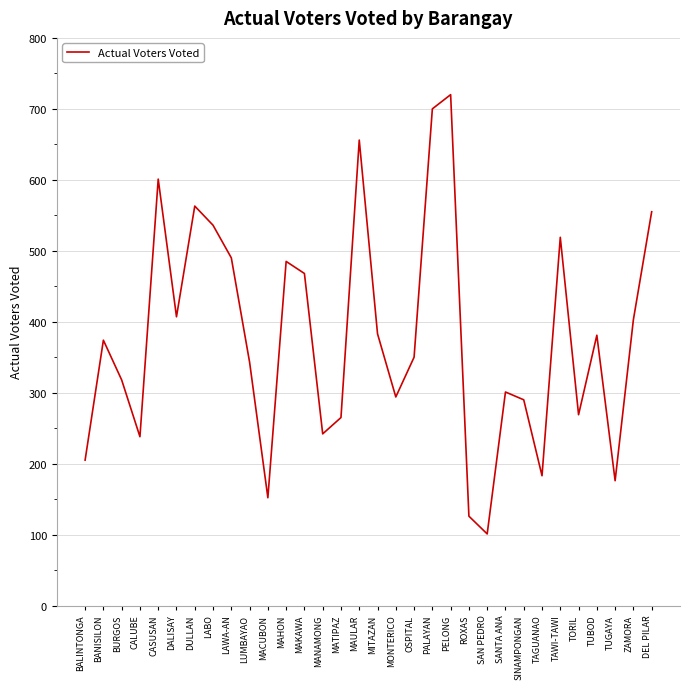

Is this an area chart (filled region under the line)?

No